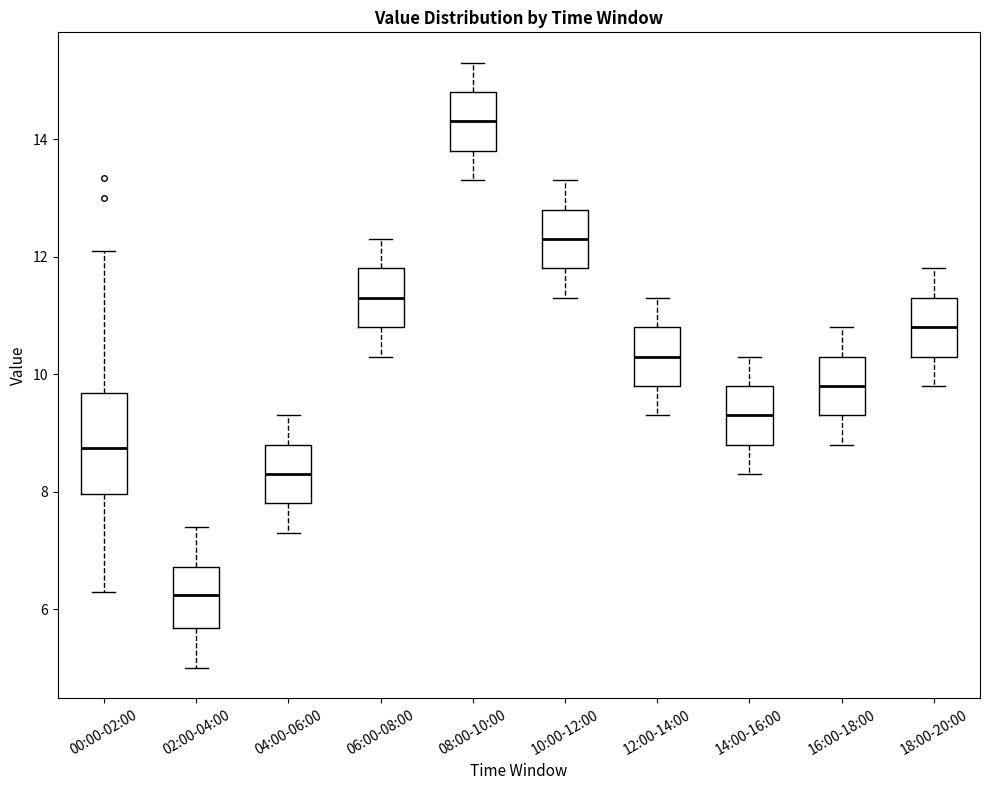

Which box is the tallest, from its lower edge to its upper edge?

00:00-02:00